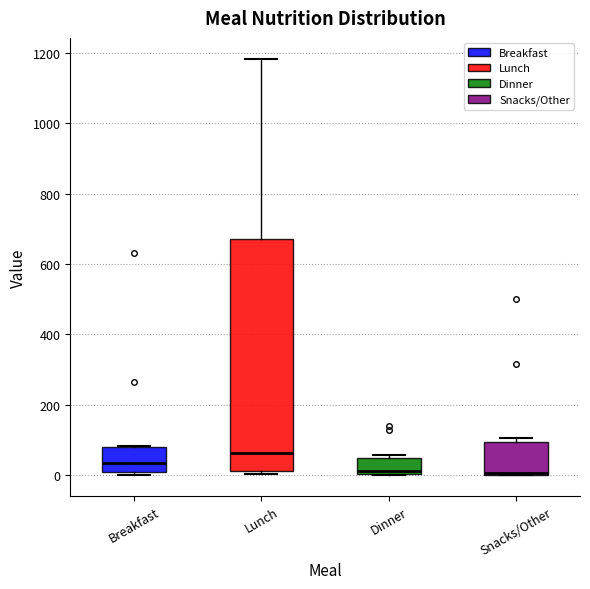

Reading left to right, read every box against the y-axis: the position of its median line, the range the box covers, and the ends of its whiskers. The values are not printed on the chart, so give them approximately, as read against the axis.

Breakfast: median 40, box 0 to 80, whiskers 0 (just below the box's lower edge) to 80
Lunch: median 60, box 20 to 680, whiskers 0 to 1180
Dinner: median 20, box 0 to 40, whiskers 0 to 60
Snacks/Other: median 0, box 0 to 100, whiskers 0 to 100 (just above the box's upper edge)